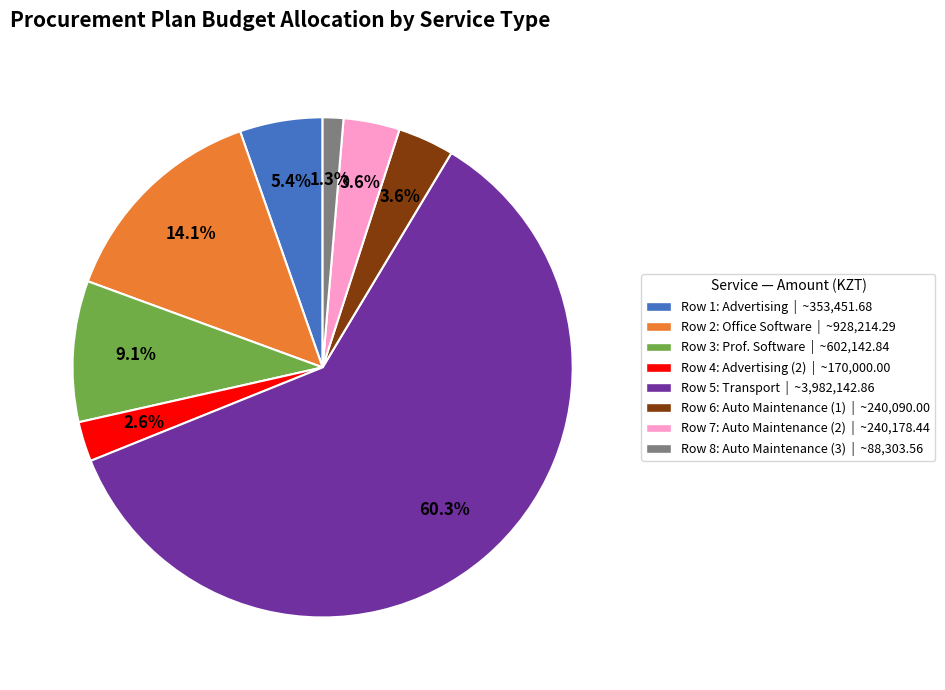

What is the ratio of the value at Row 7: Auto Maintenance (2) | ~240,178.44 to the value at Row 6: Auto Maintenance (1) | ~240,090.00?

1.0